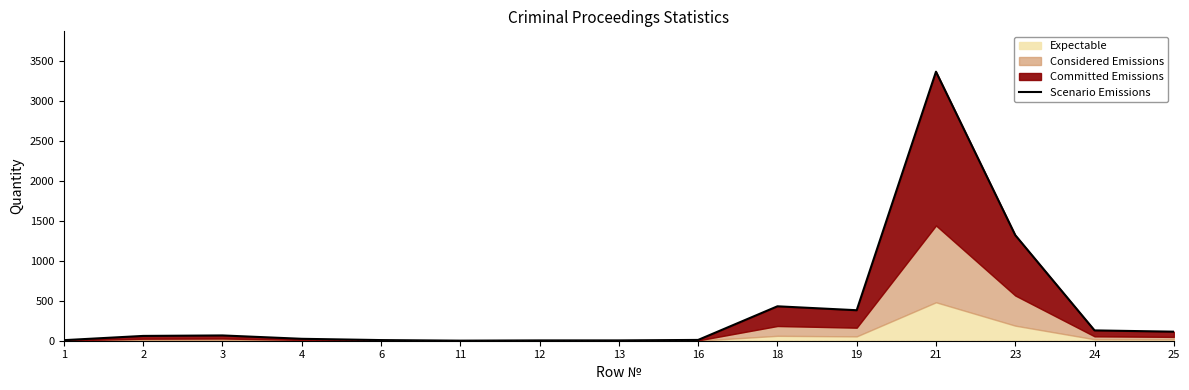

Reading left to right, list all the values displayed in this chart.

7	60	66	24	8	1	4	4	10	430	381	3361	1319	129	113